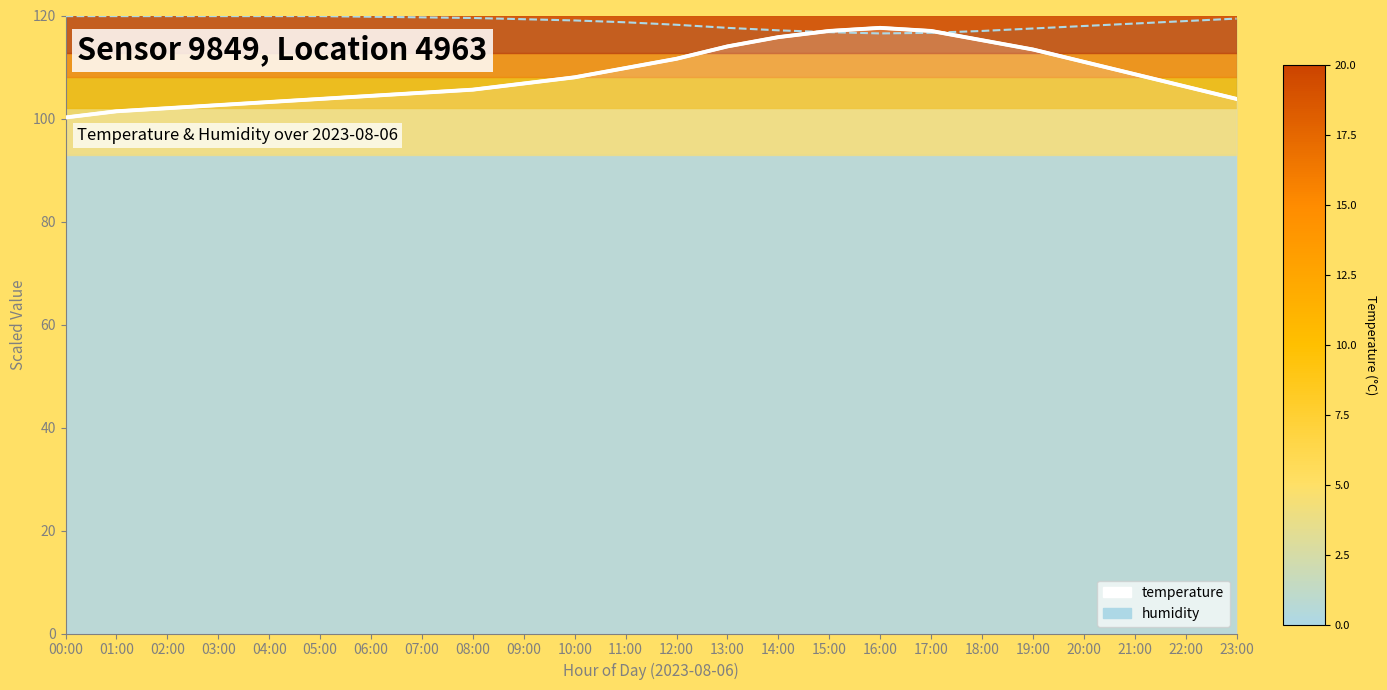

Which series changed the most between 09:00 and 10:00?

temperature